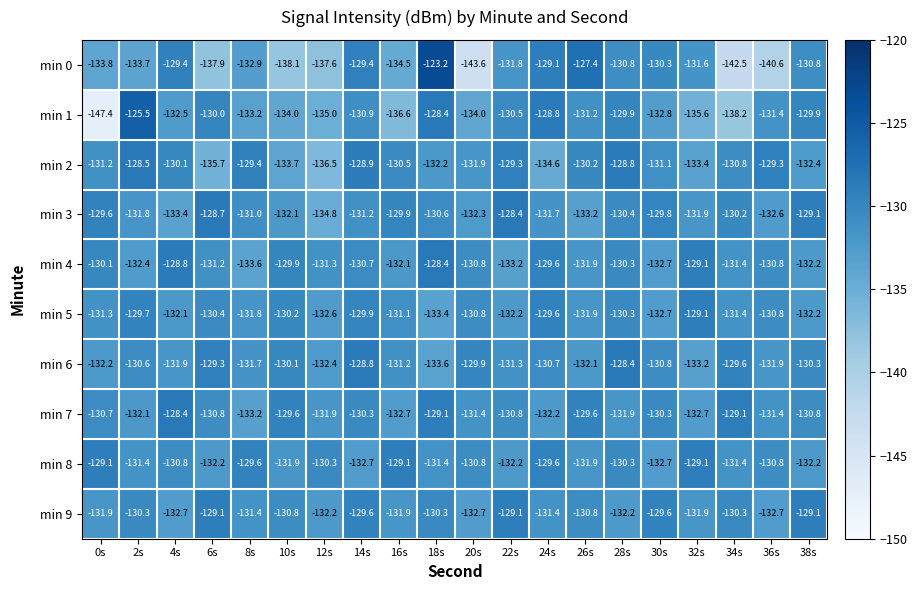

At which category is the sum across all series the highest?

18s